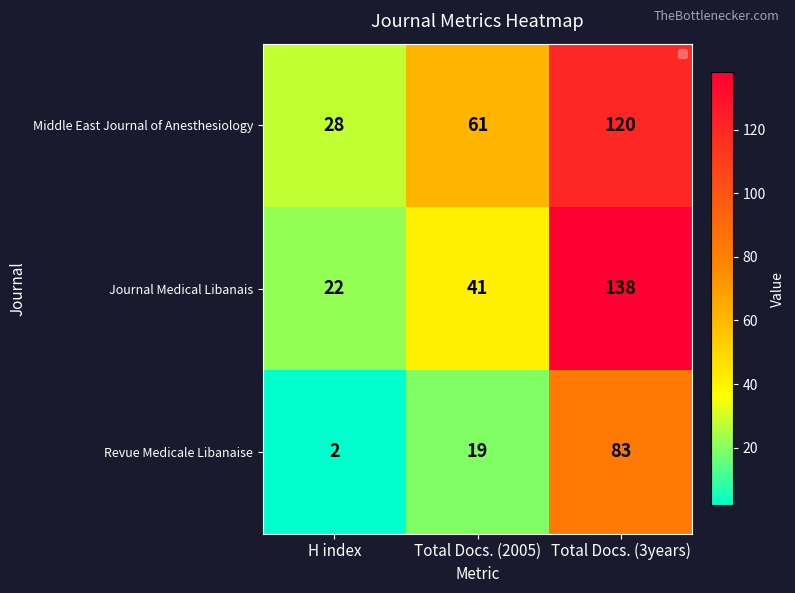

What is the minimum value shown in the chart?

2